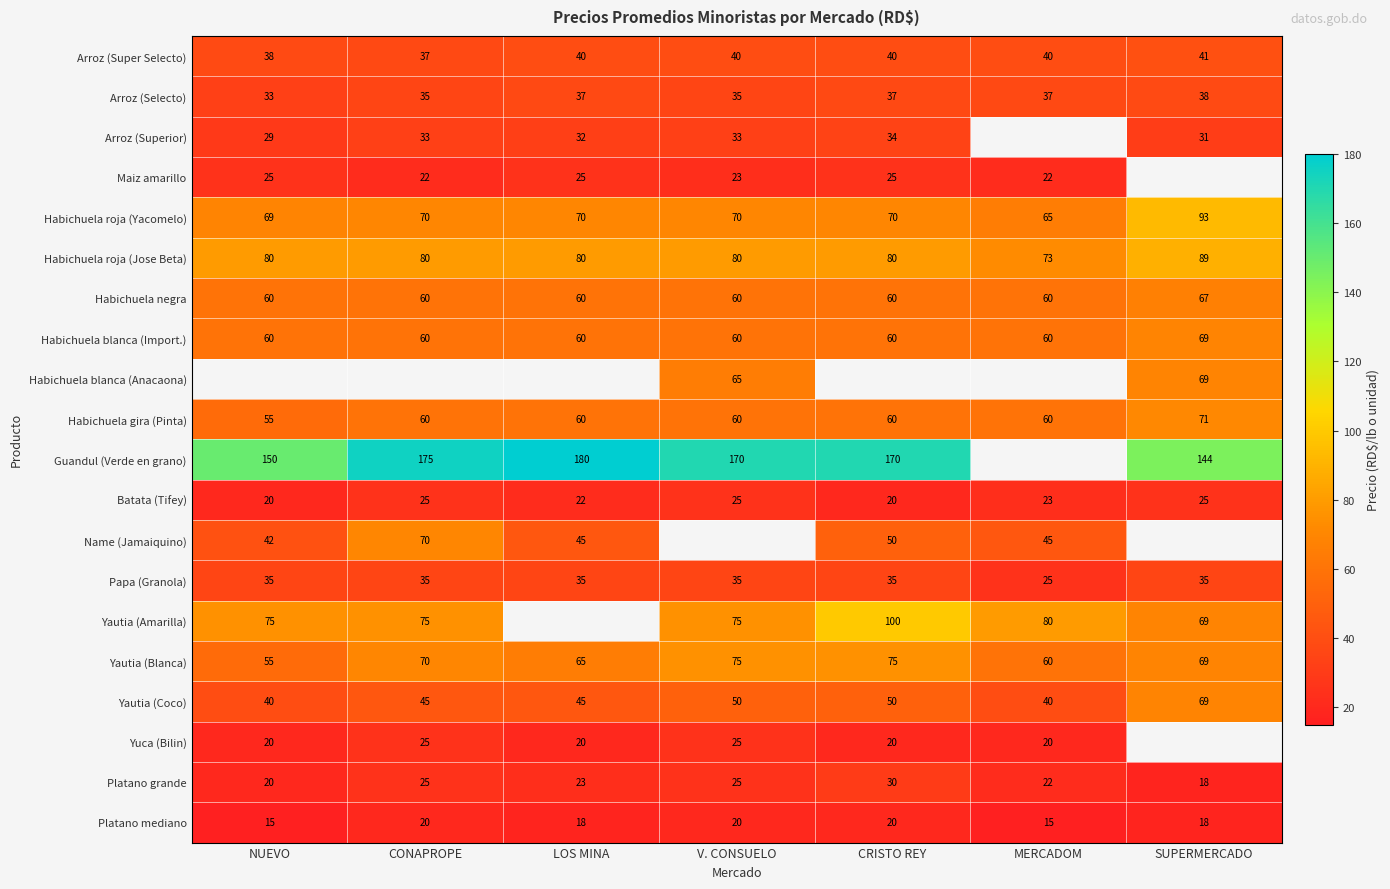

What is the difference between the maximum and minimum values in the Habichuela gira (Pinta) series?

16